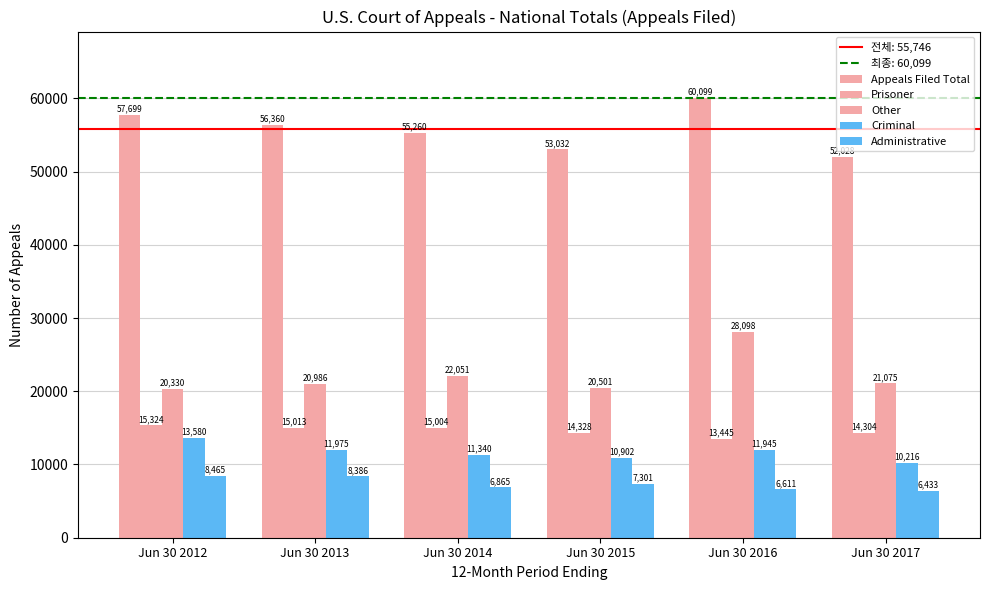

How many values in the Prisoner series are below 15004?

3